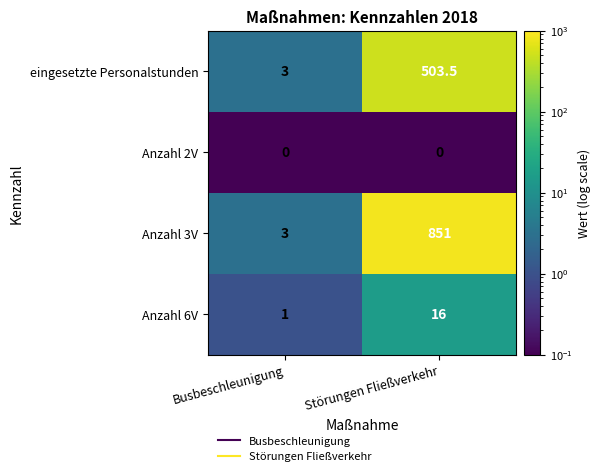

What is the sum of the Anzahl 6V values at Störungen Fließverkehr and Busbeschleunigung?

17.0